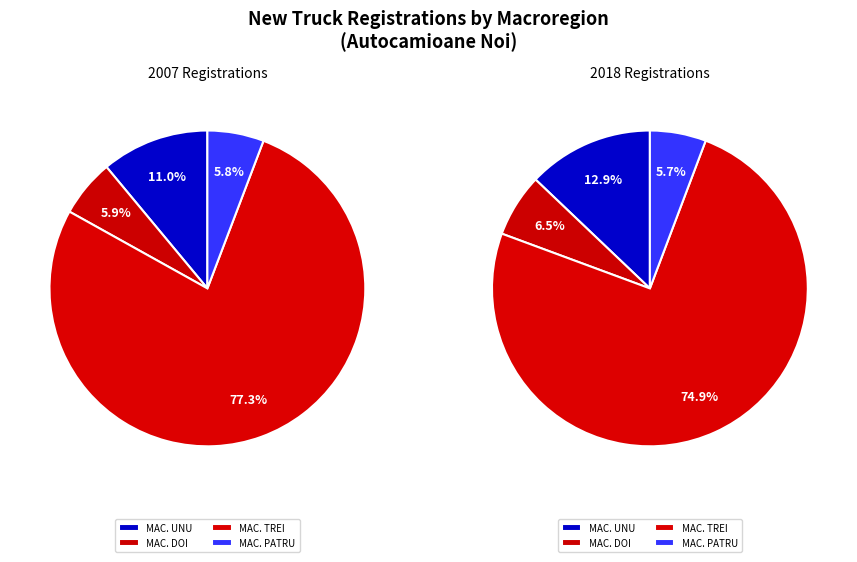

What is the smallest slice in the pie chart?

MACROREGIUNEA PATRU